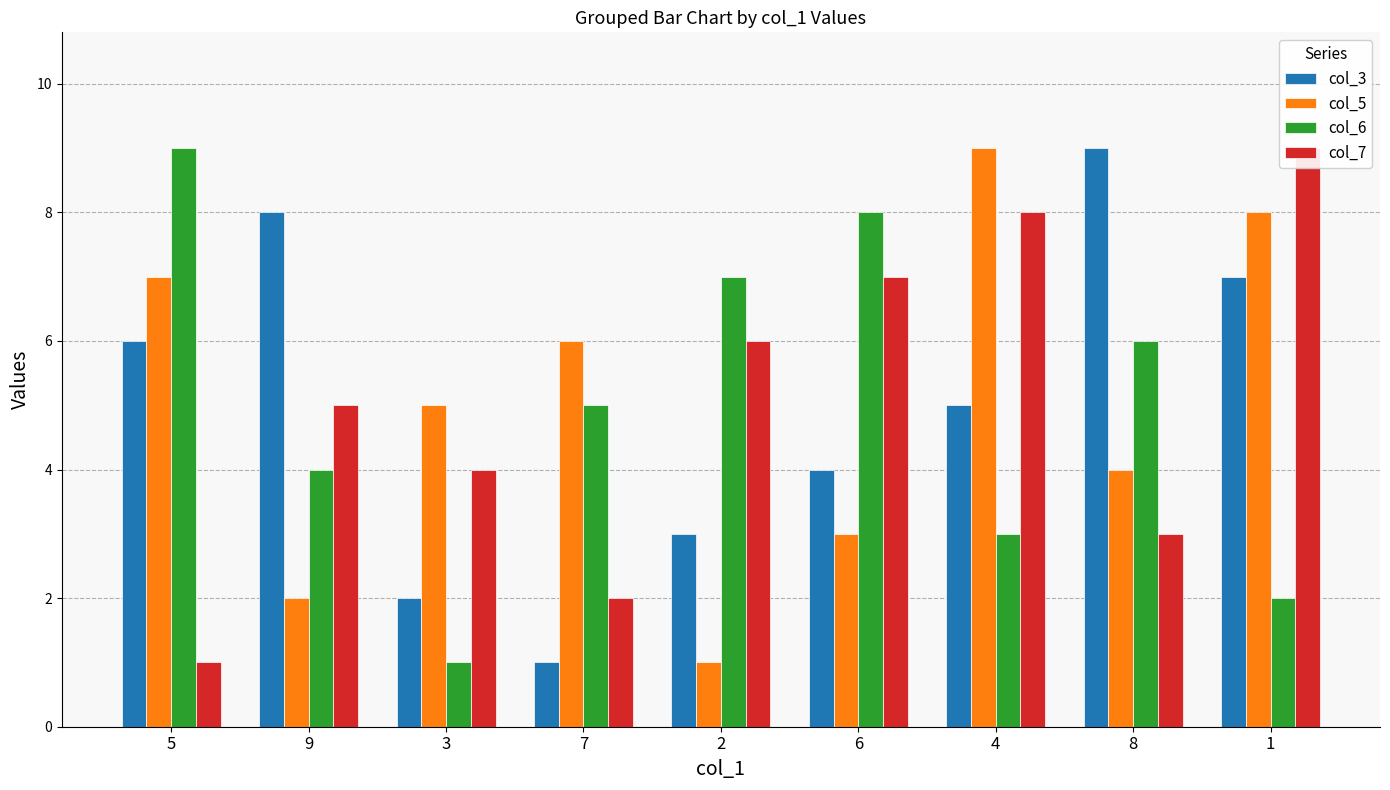

Rank the series at 7 from lowest to highest value.

col_3, col_7, col_6, col_5